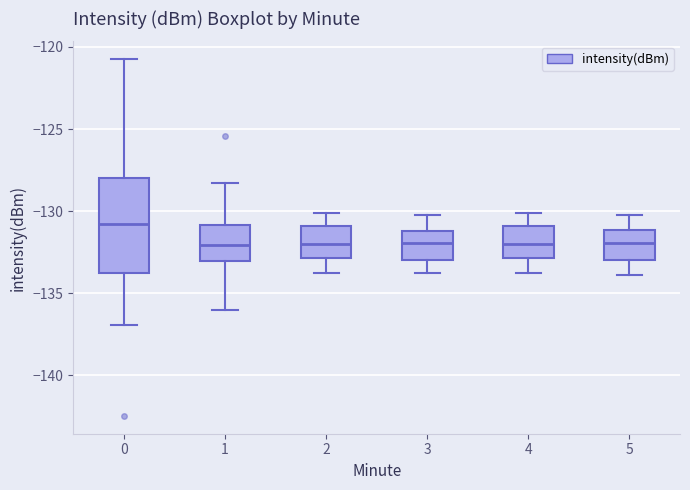

Reading left to right, transcribe this box plot: for each box, give where its median line is, the range the box spans, and where its two whiskers end, as read against the y-axis. The values are not printed on the chart, so give them approximately, as read against the axis.

0: median -131.0, box -133.5 to -128.0, whiskers -137.0 to -120.5
1: median -132.0, box -133.0 to -131.0, whiskers -136.0 to -128.5
2: median -132.0, box -133.0 to -131.0, whiskers -134.0 to -130.0
3: median -132.0, box -133.0 to -131.0, whiskers -134.0 to -130.0
4: median -132.0, box -133.0 to -131.0, whiskers -134.0 to -130.0
5: median -132.0, box -133.0 to -131.0, whiskers -134.0 to -130.0